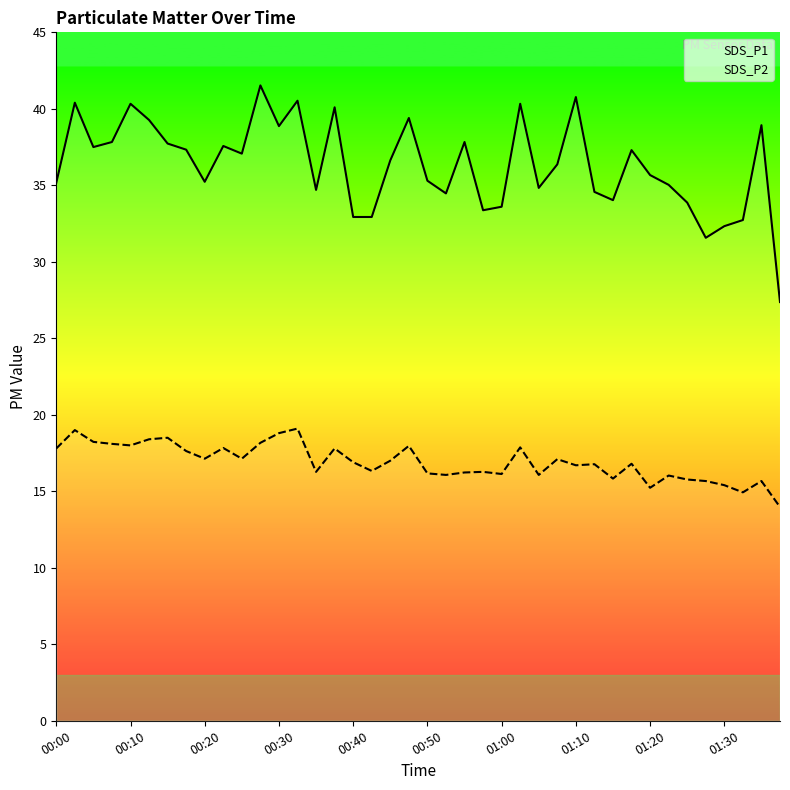

What are all the series names shown in the legend?

SDS_P1, SDS_P2